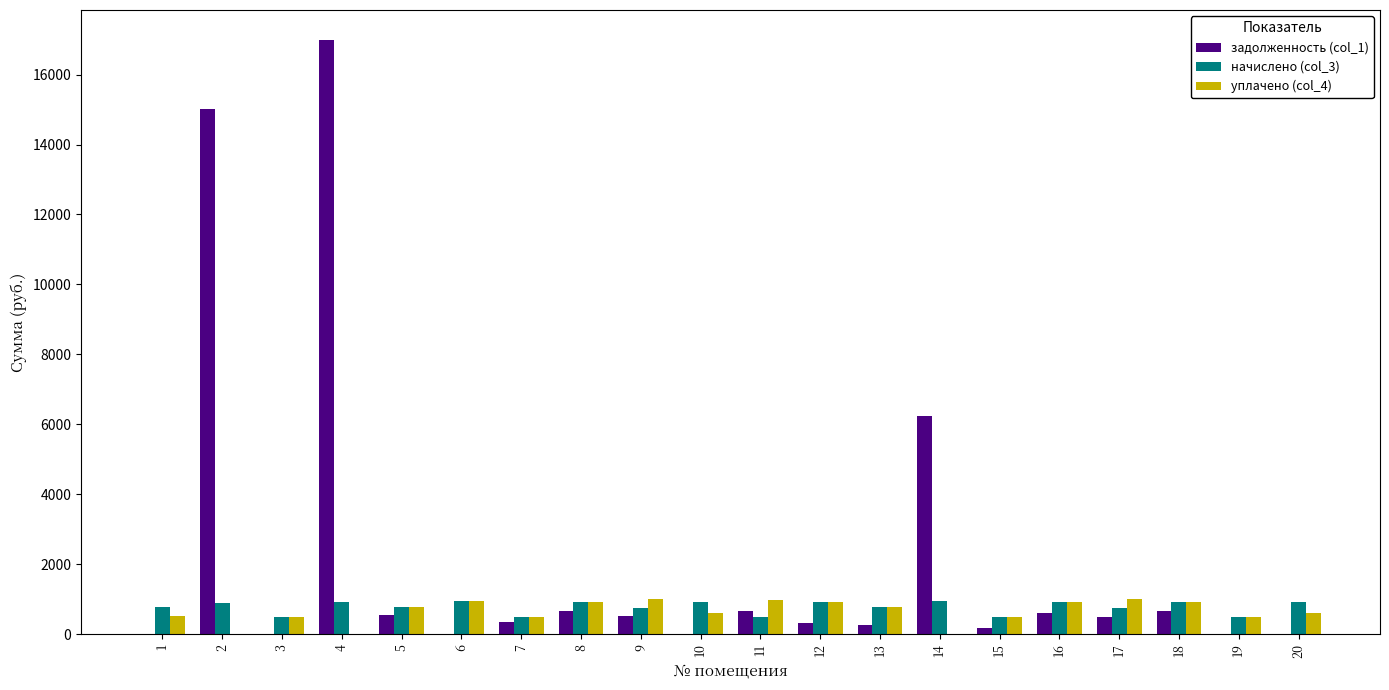

At which category is the sum across all series the highest?

4